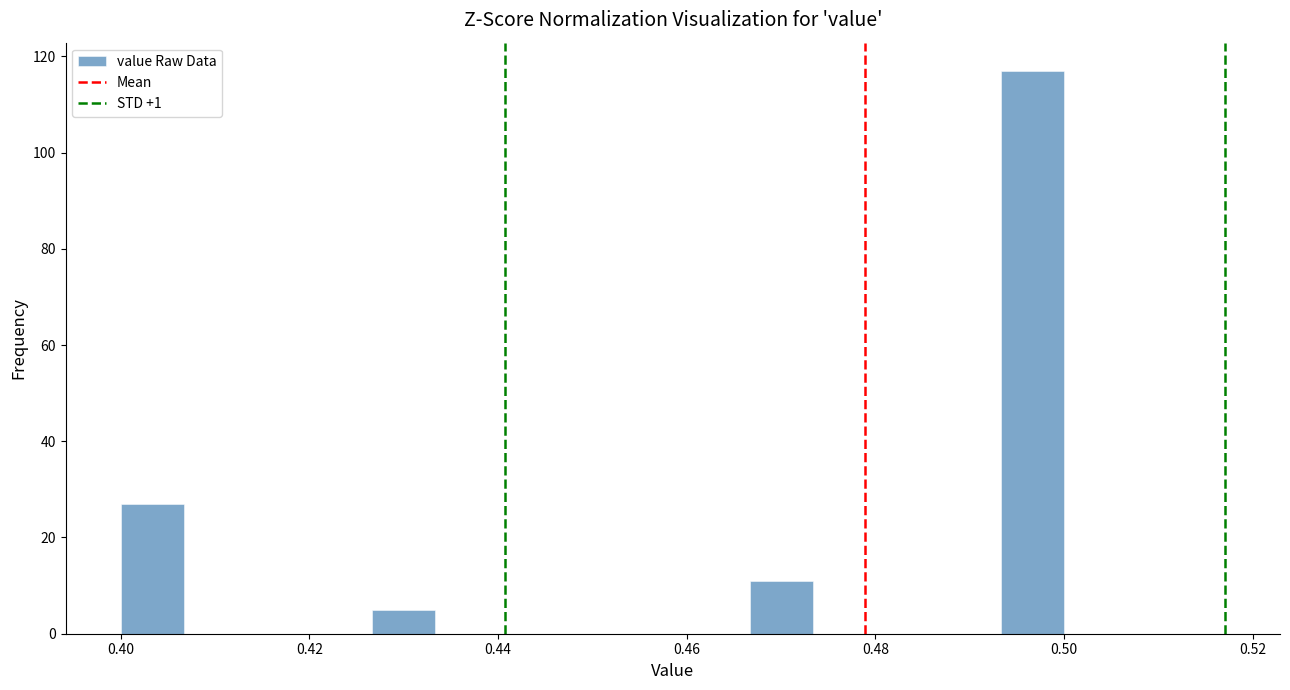

Around what value on the x-axis is the tallest bar? Give the approximate position of its centre, as read against the axis.

0.496